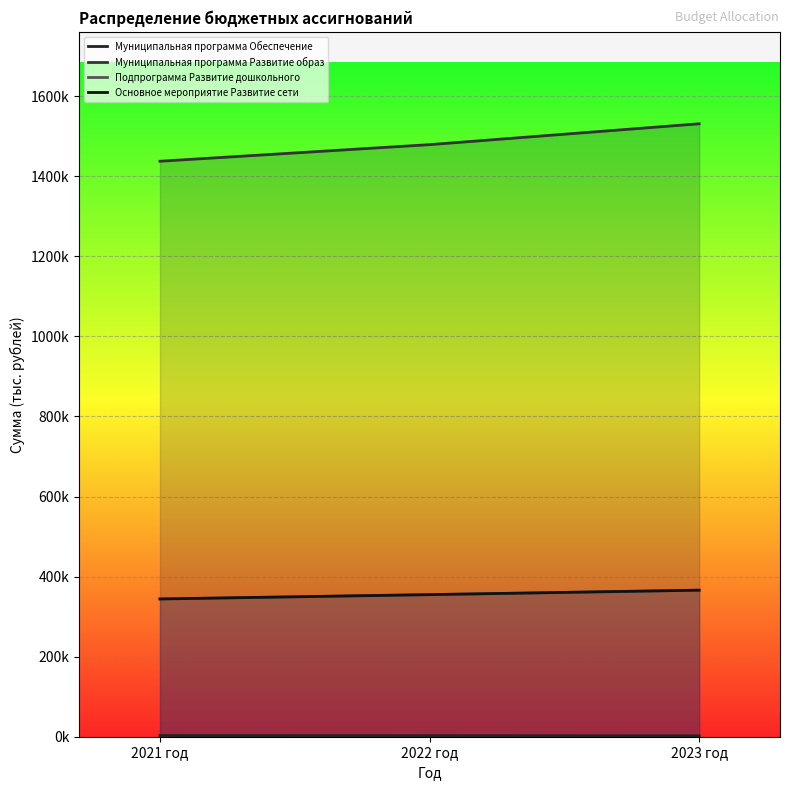

At which category is the sum across all series the highest?

2023 год